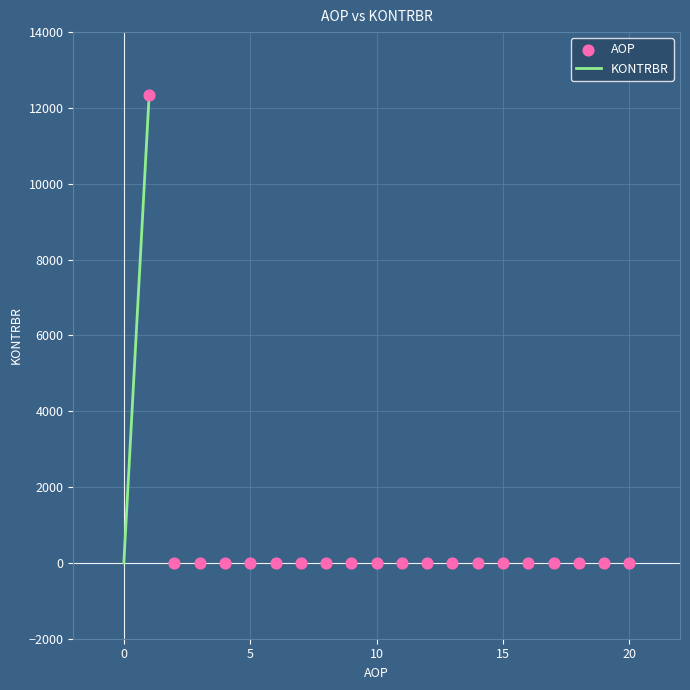

What is the range of X values (max minus min)?

19.0